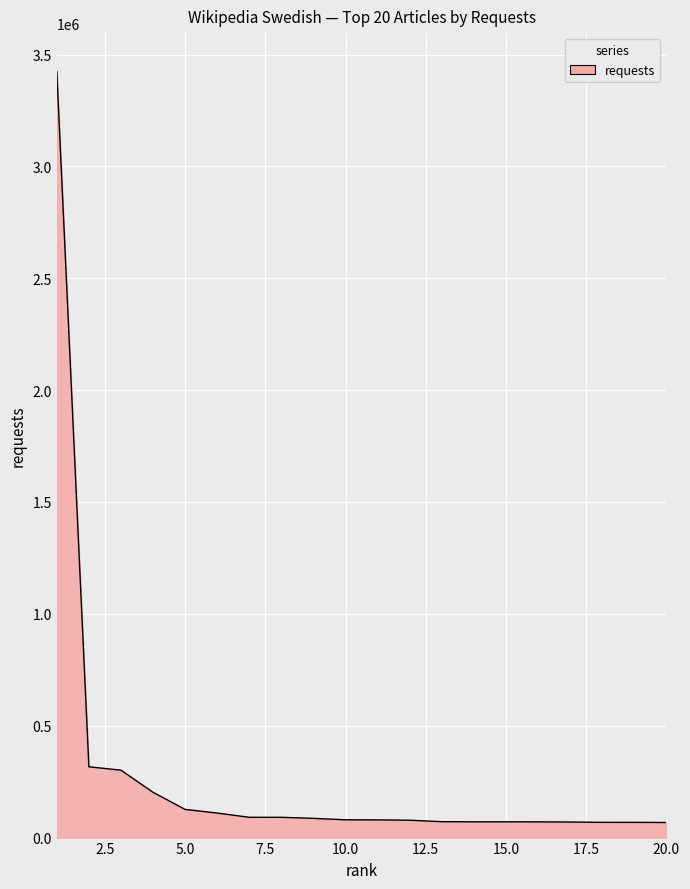

What is the difference between the maximum and minimum values?

3357082